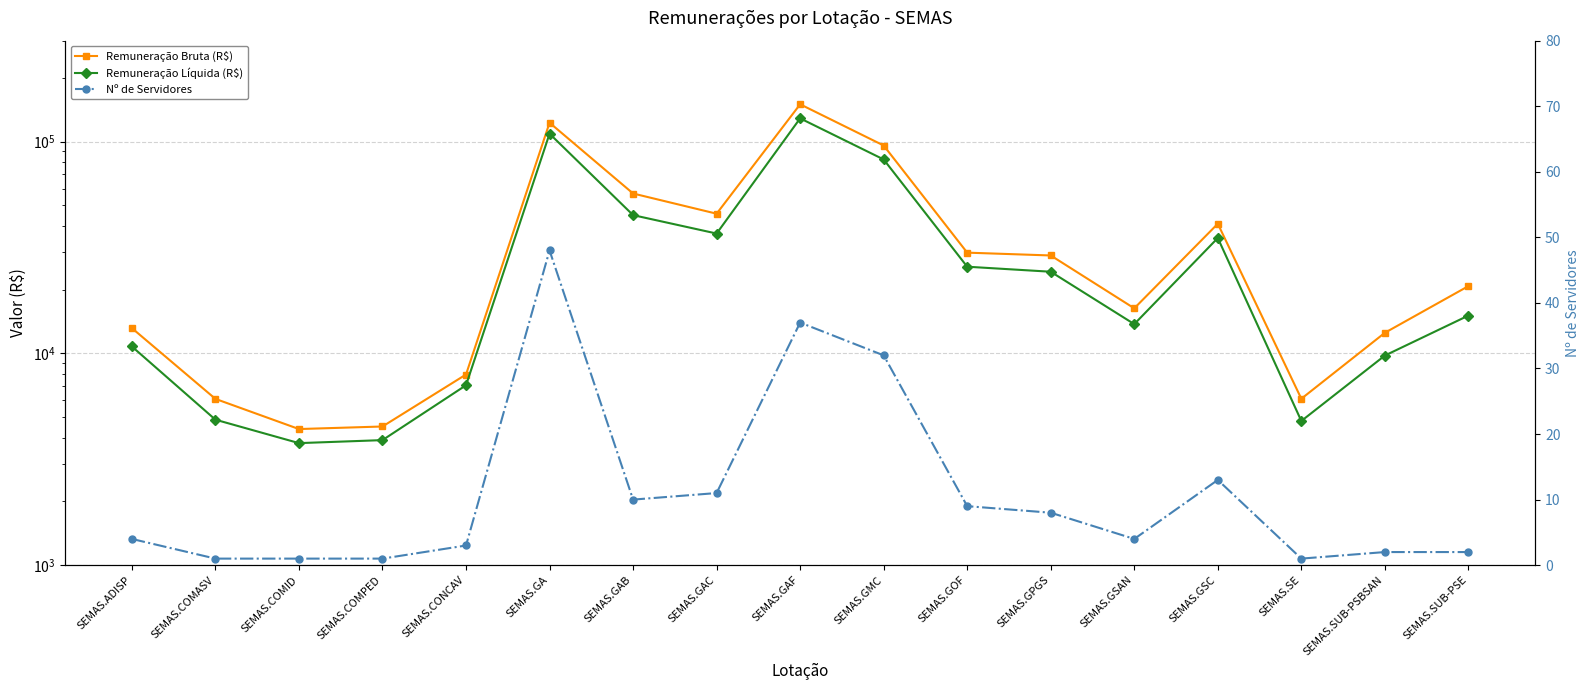

What is the greatest value displayed?

150182.7